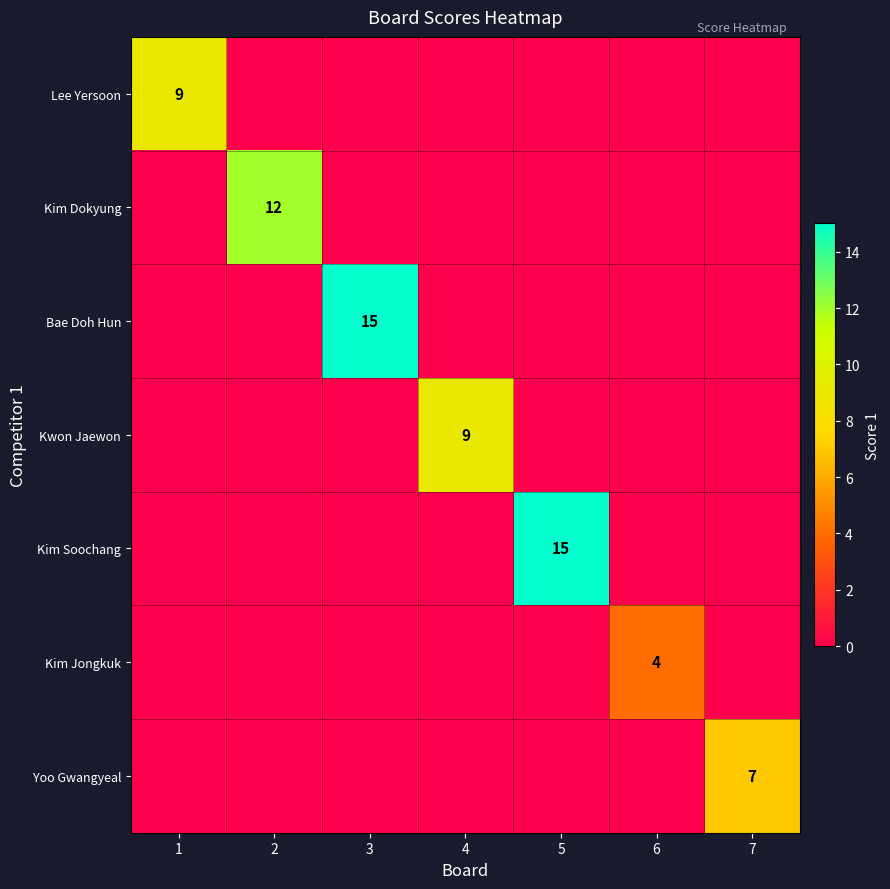

The Yoo Gwangyeal series shows 2 at 7. True or false?

False